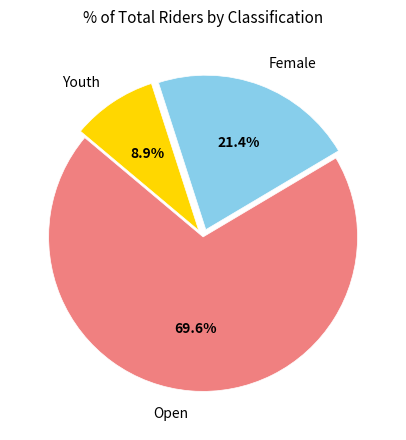

Between Open and Female, which is larger?

Open